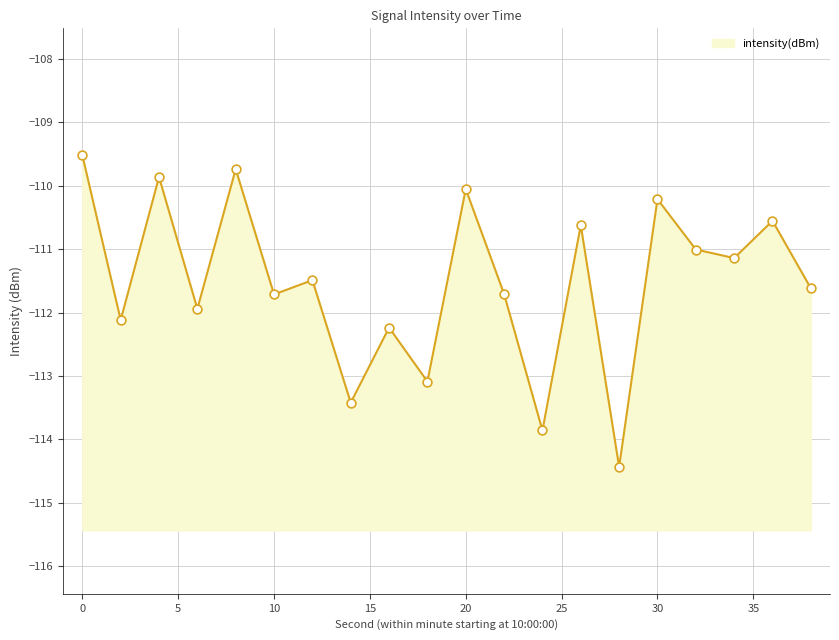

What is the change in value from 4 to 16?

-2.4